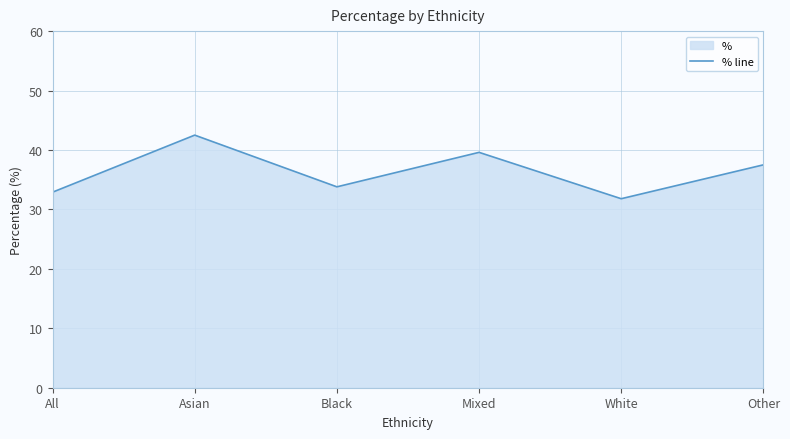

The value at Asian is 17.8. True or false?

False